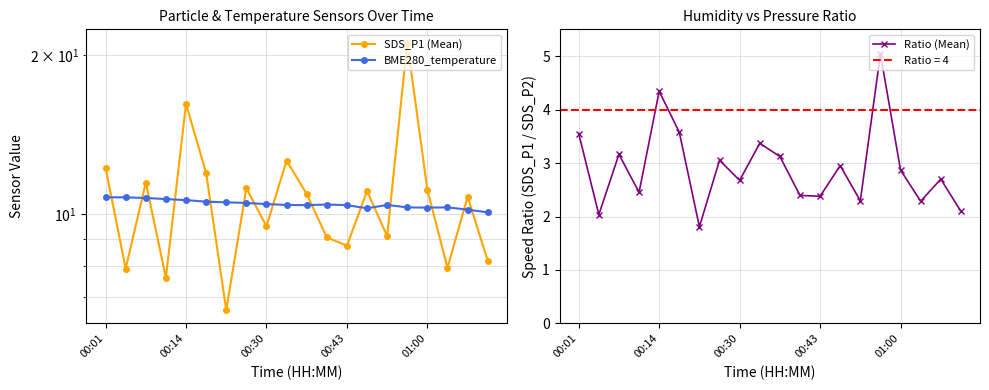

In SDS_P1 (Mean), how many points are lower than both neighbors (excluding endpoints)?

7